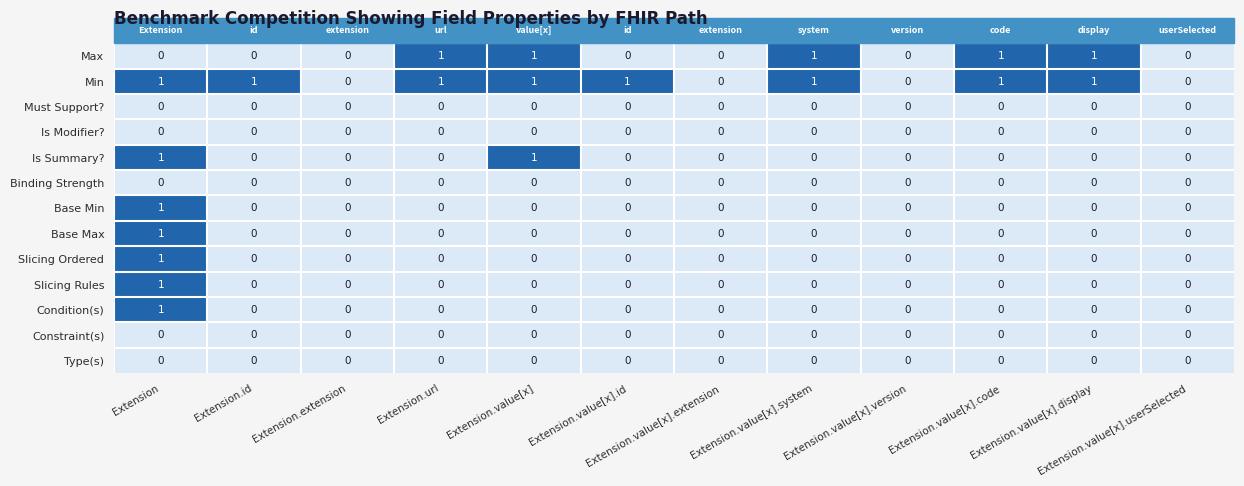

At which category is the sum across all series the highest?

Extension